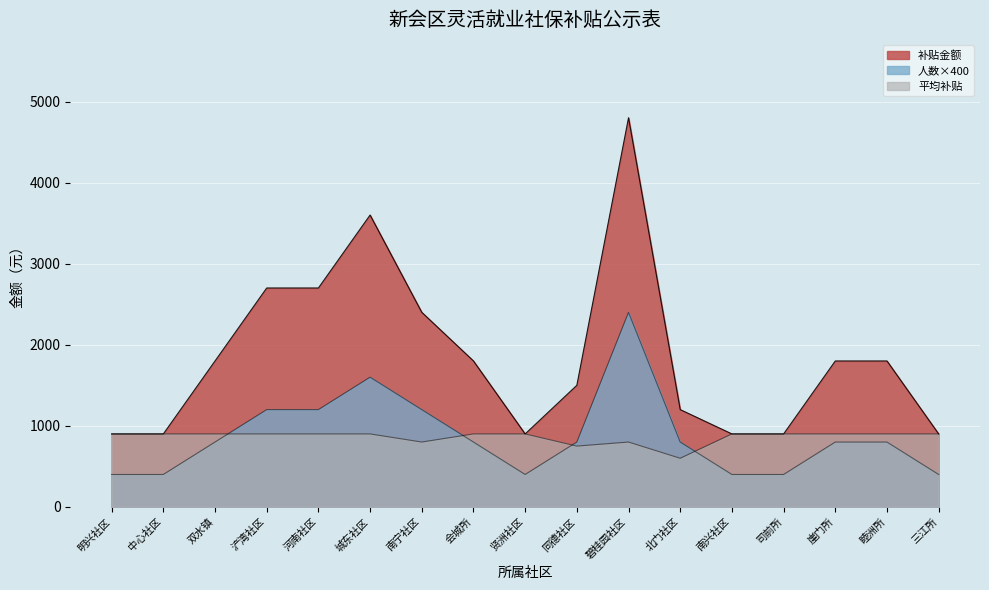

What is the difference between the second highest and minimum values in the 补贴金额 series?

2700